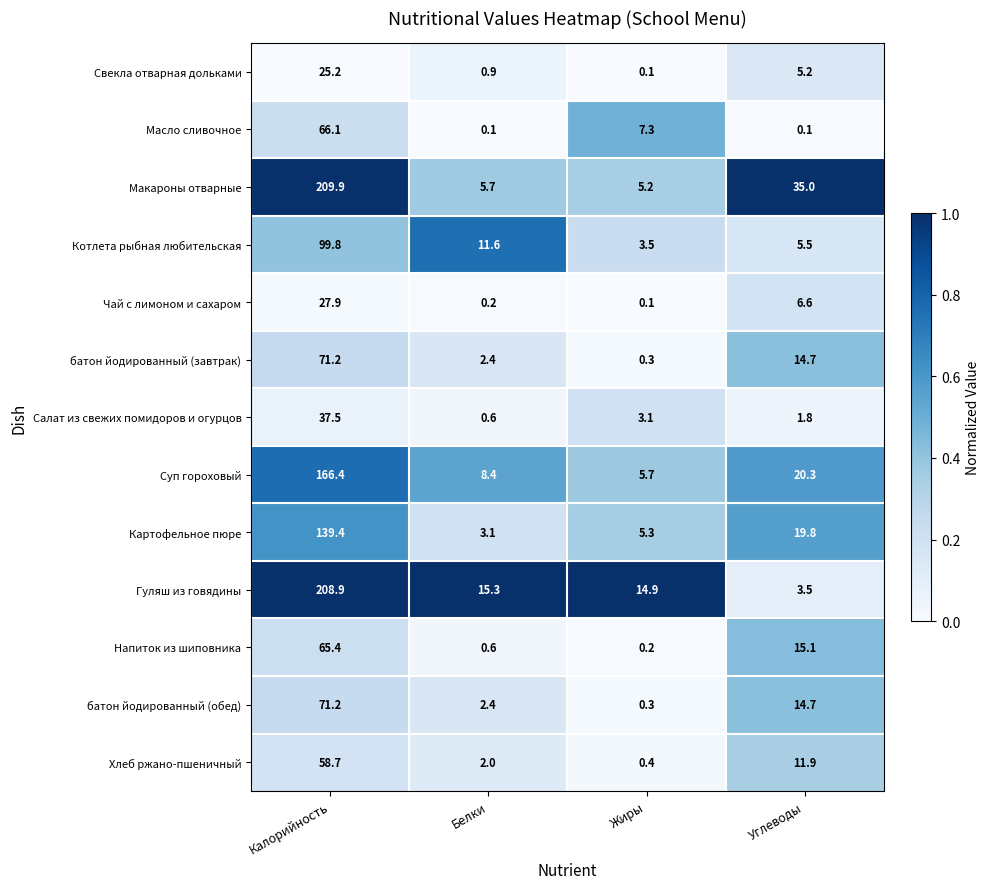

What value does the Масло сливочное series have at Жиры?

7.3